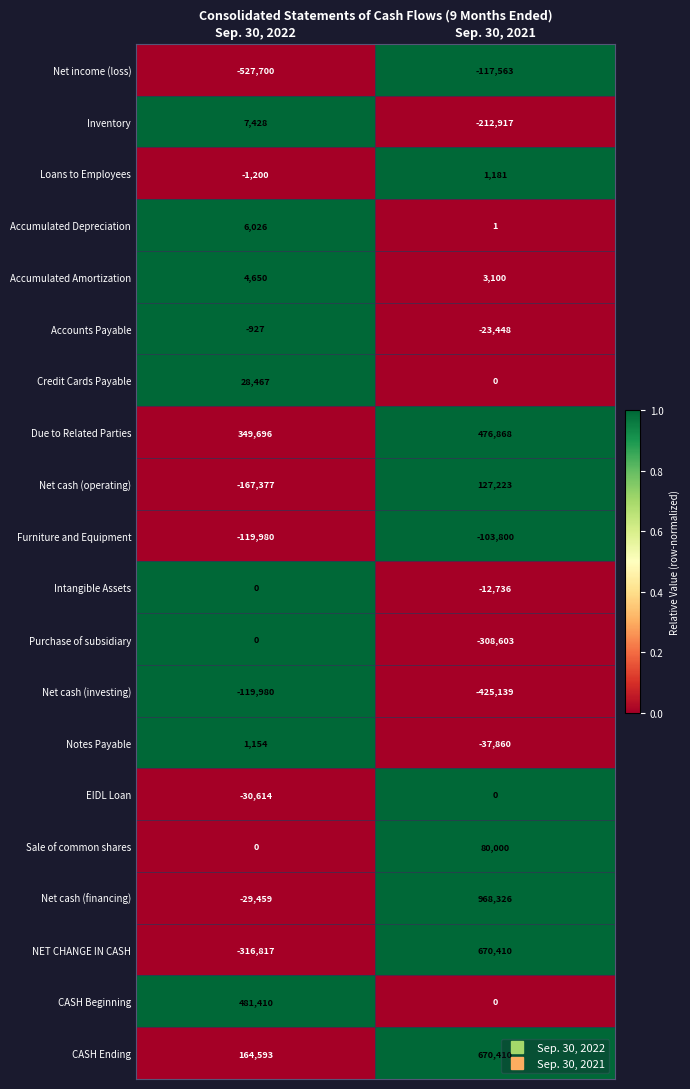

What is the total value across all series at Sep. 30, 2021?

1755453